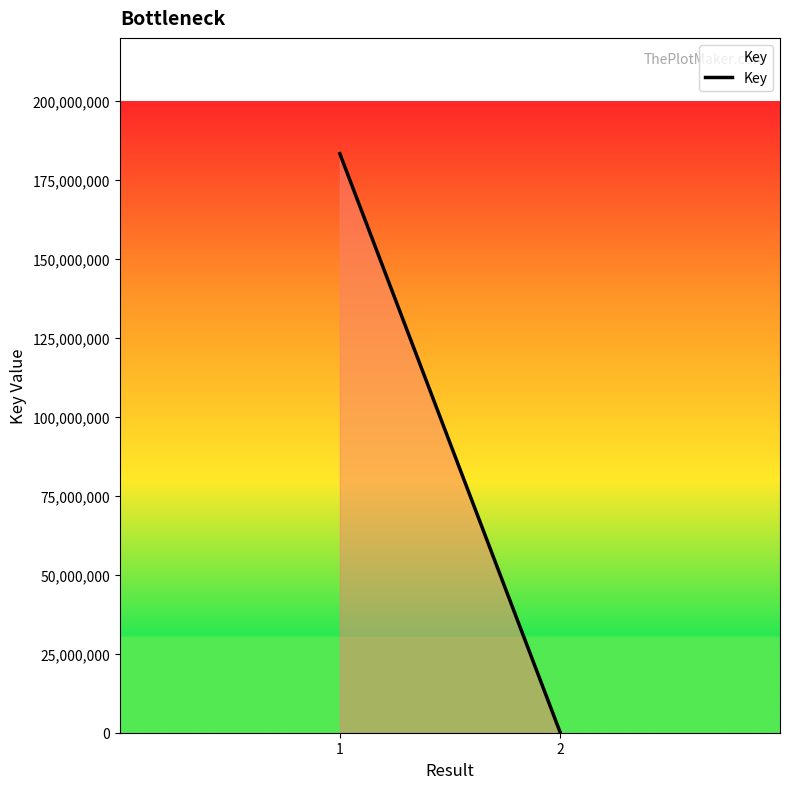

What is the difference between the maximum and minimum values?

183052422